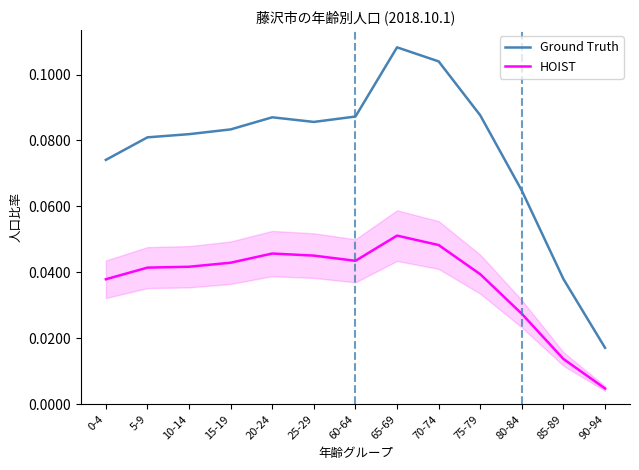

List the series in order of their overall mean, lowest first.

HOIST, Ground Truth